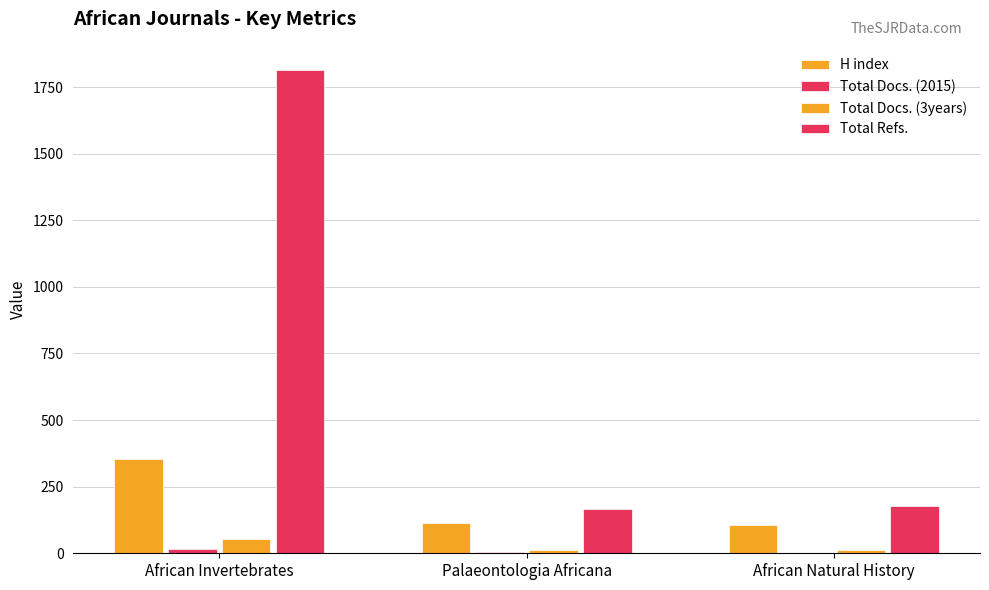

Does the chart contain stacked bars?

No